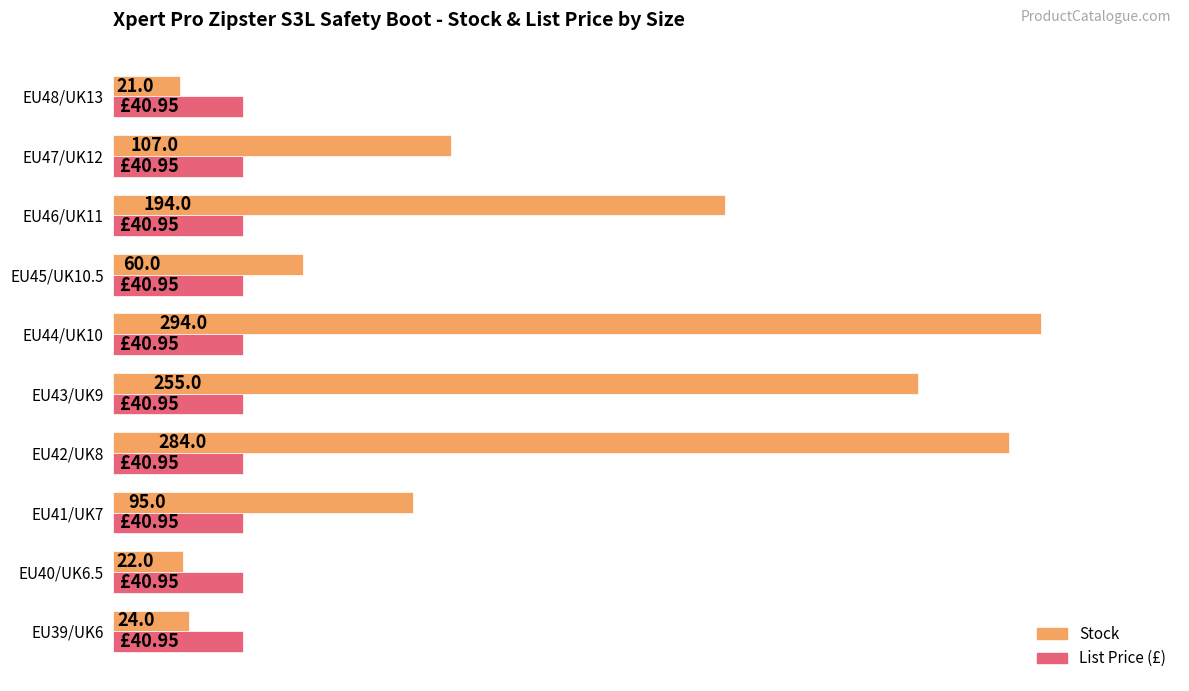

At which category is the sum across all series the highest?

EU44/UK10